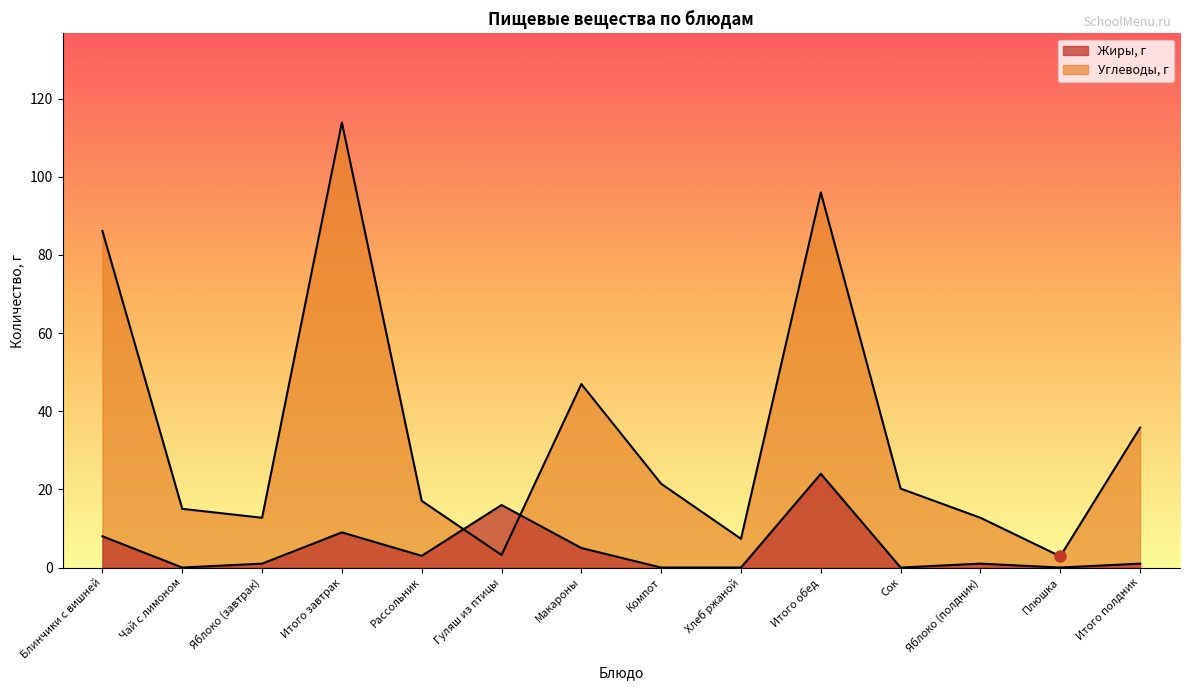

Between Блинчики с вишней and Итого завтрак, which is larger?

Итого завтрак